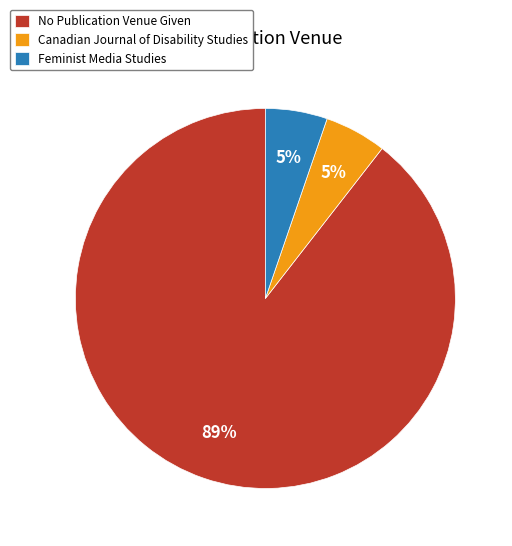

To the nearest percent, what is the combined percentage of Canadian Journal of Disability Studies and No Publication Venue Given?

95%